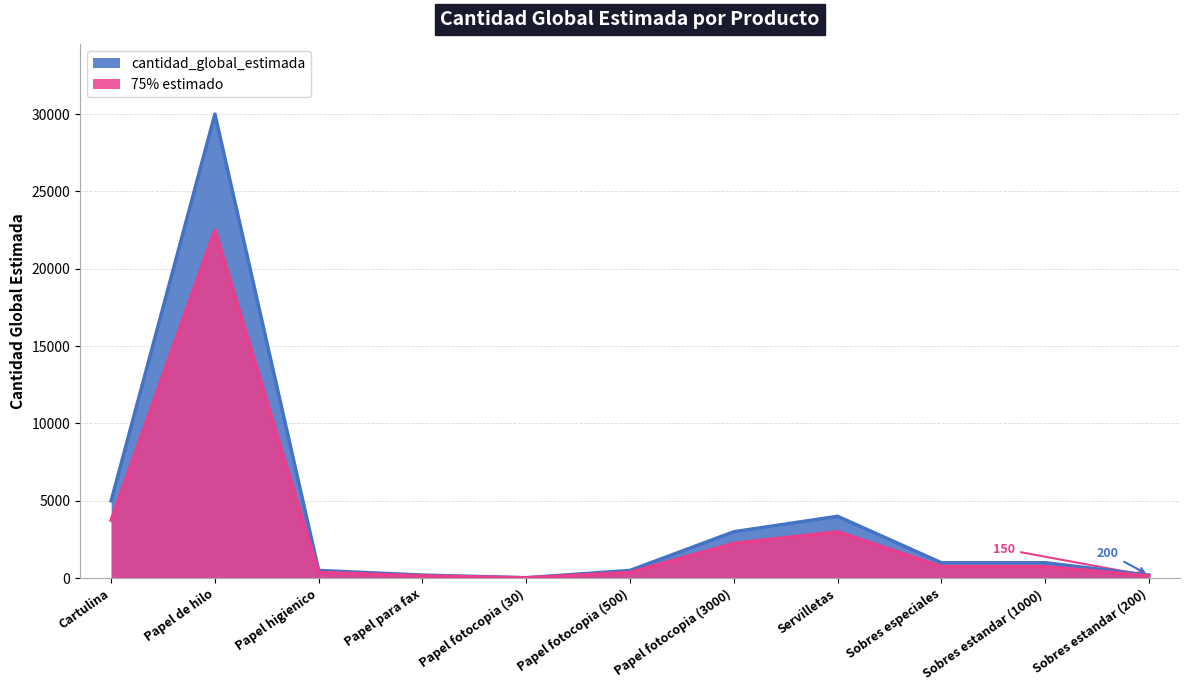

List the labels in order of value, smallest first.

Papel fotocopia (30), Papel para fax, Sobres estandar (200), Papel higienico, Papel fotocopia (500), Sobres especiales, Sobres estandar (1000), Papel fotocopia (3000), Servilletas, Cartulina, Papel de hilo